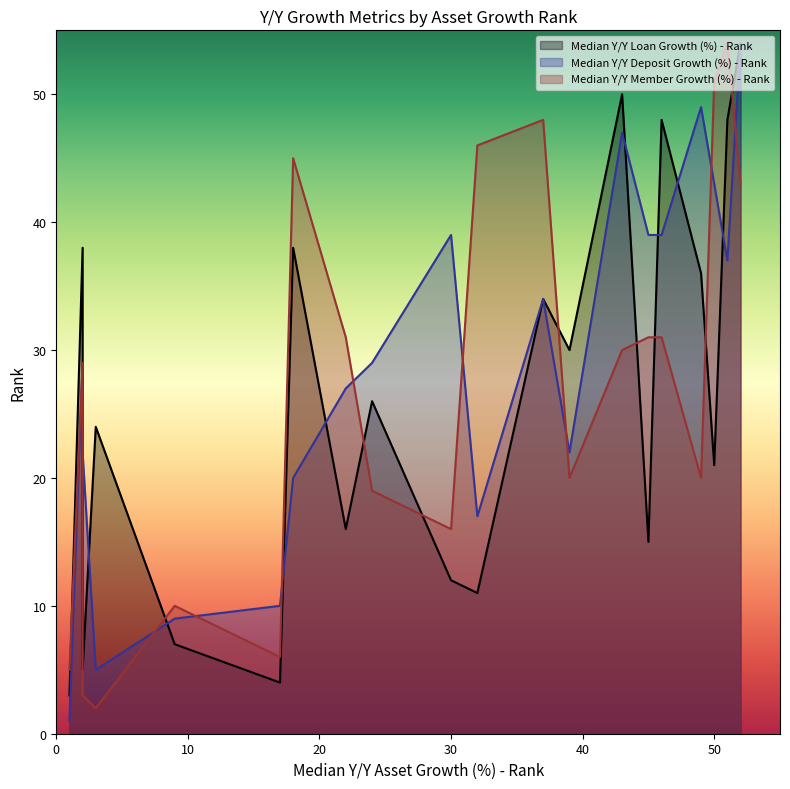

The value of Median Y/Y Loan Growth (%) - Rank at 11 is 53. True or false?

False